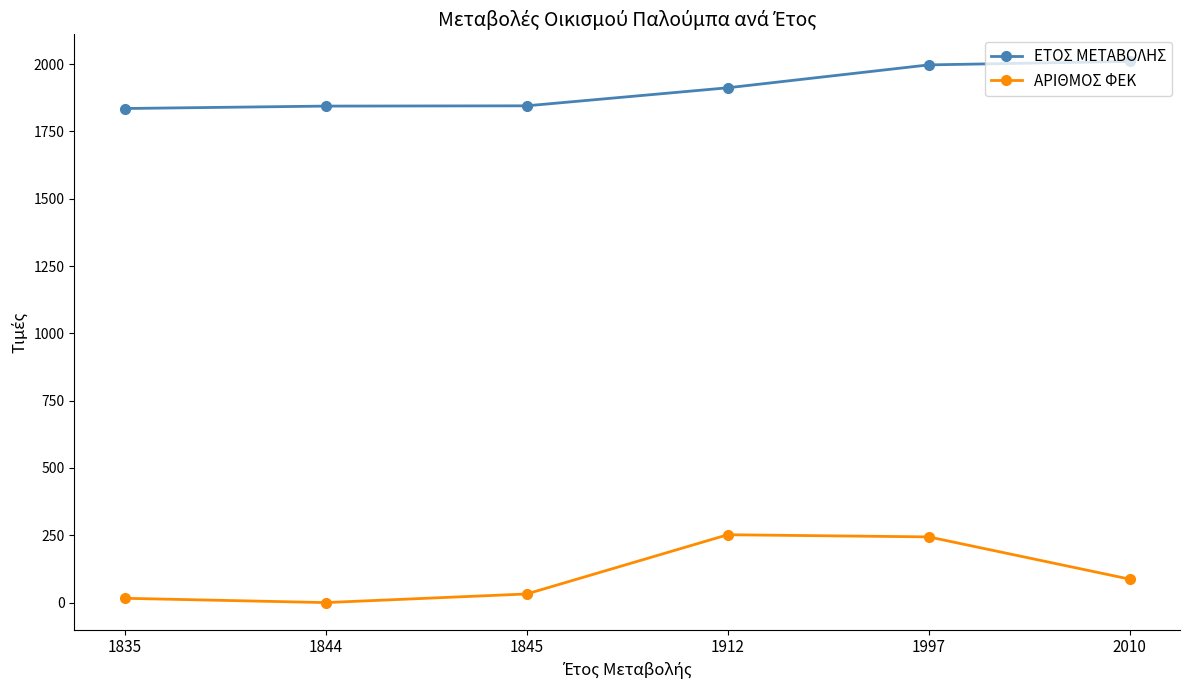

What is the maximum value for ΑΡΙΘΜΟΣ ΦΕΚ?

252